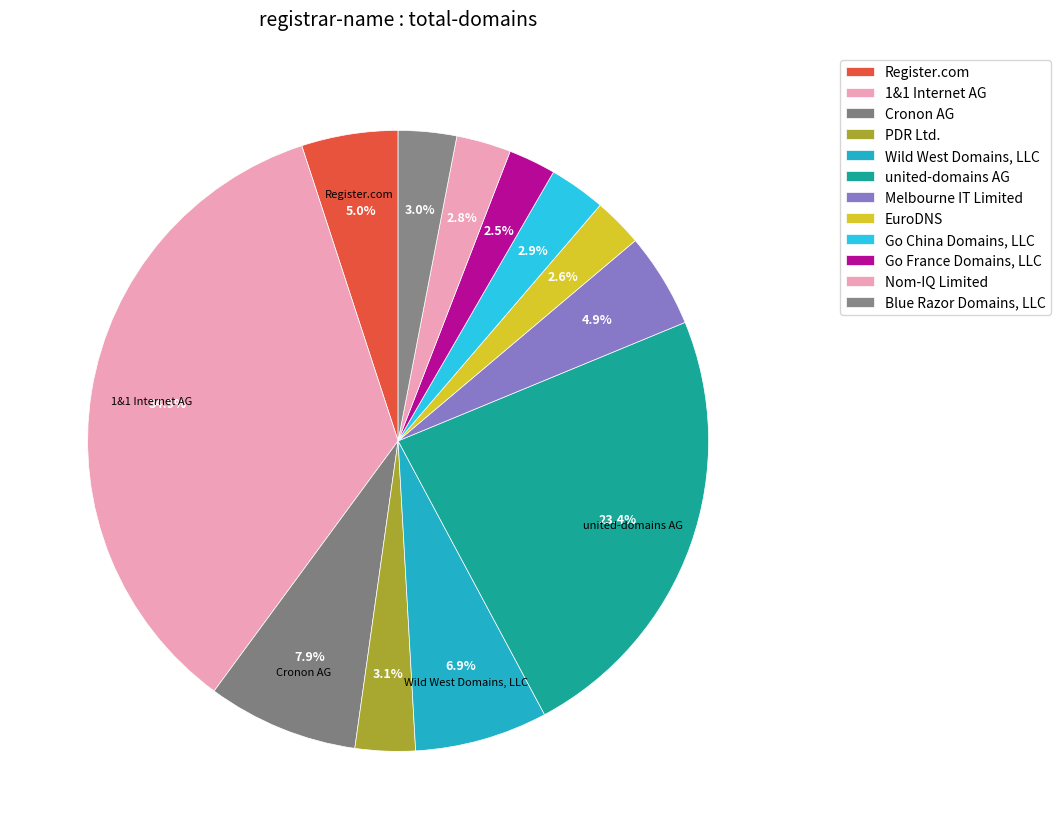

What is the change in value from 1&1 Internet AG to Cronon AG?

-285